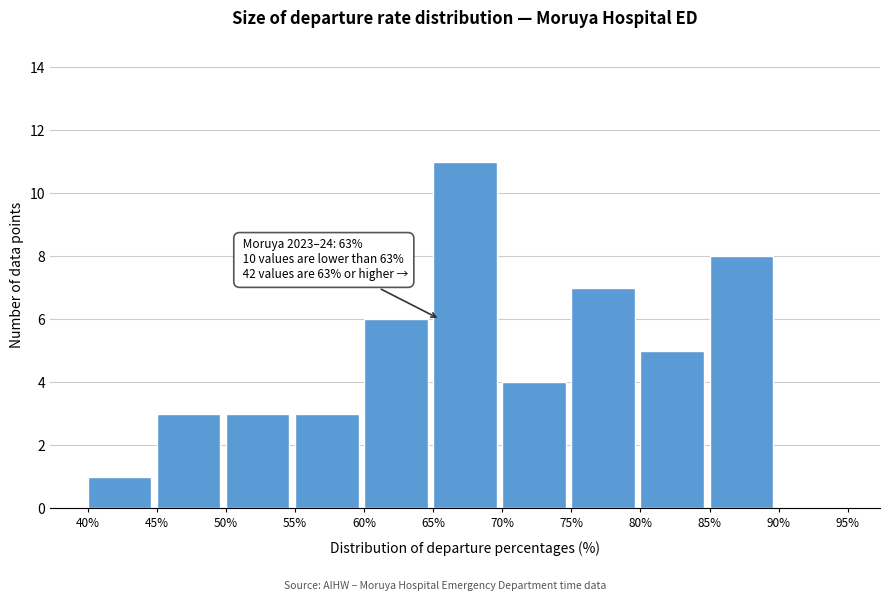

Which range on the x-axis has the tallest bar?

65% to 70%